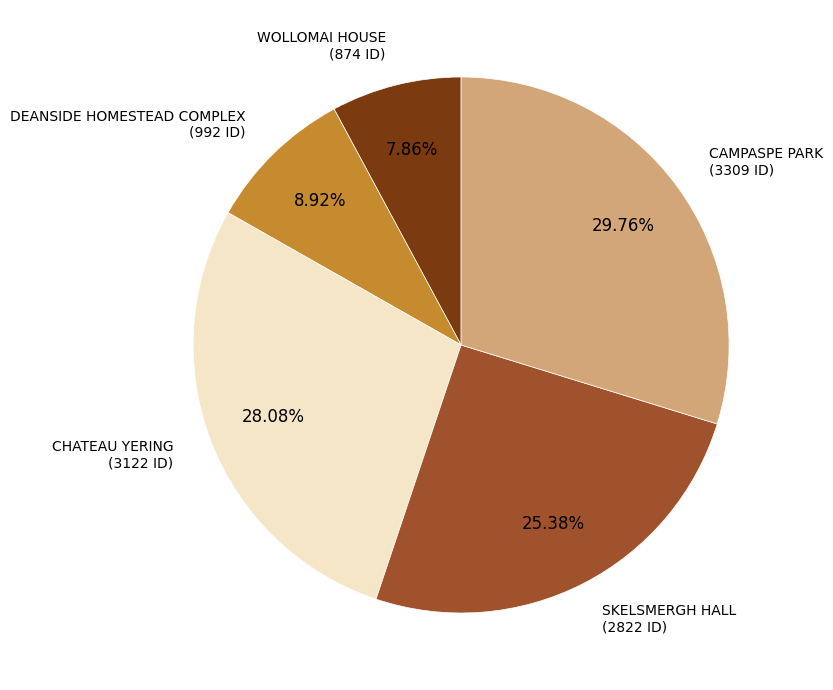

To the nearest percent, what is the average slice percentage?

20%